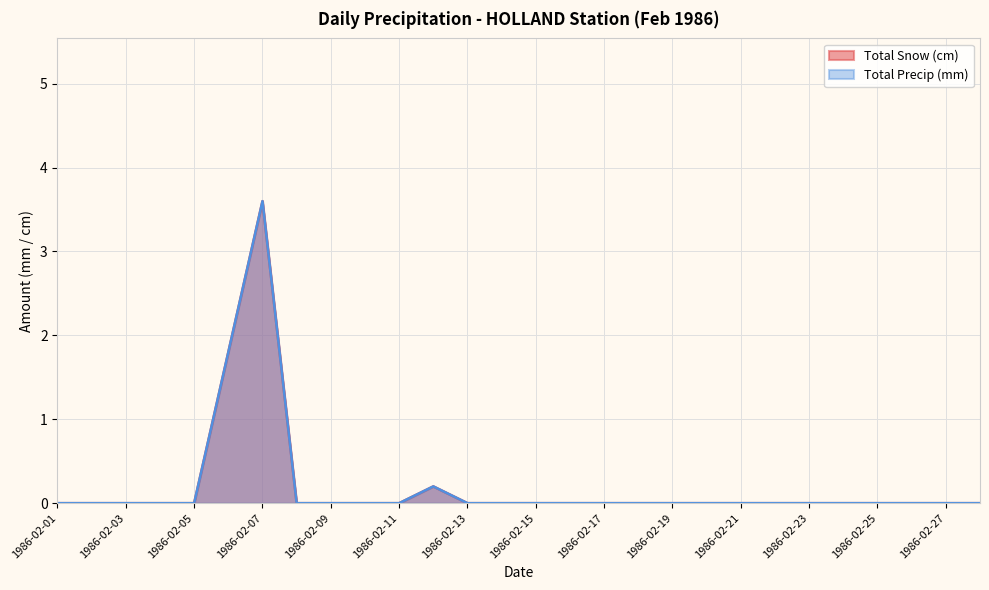

True or false: Total Snow (cm) and Total Precip (mm) intersect in this chart.

False